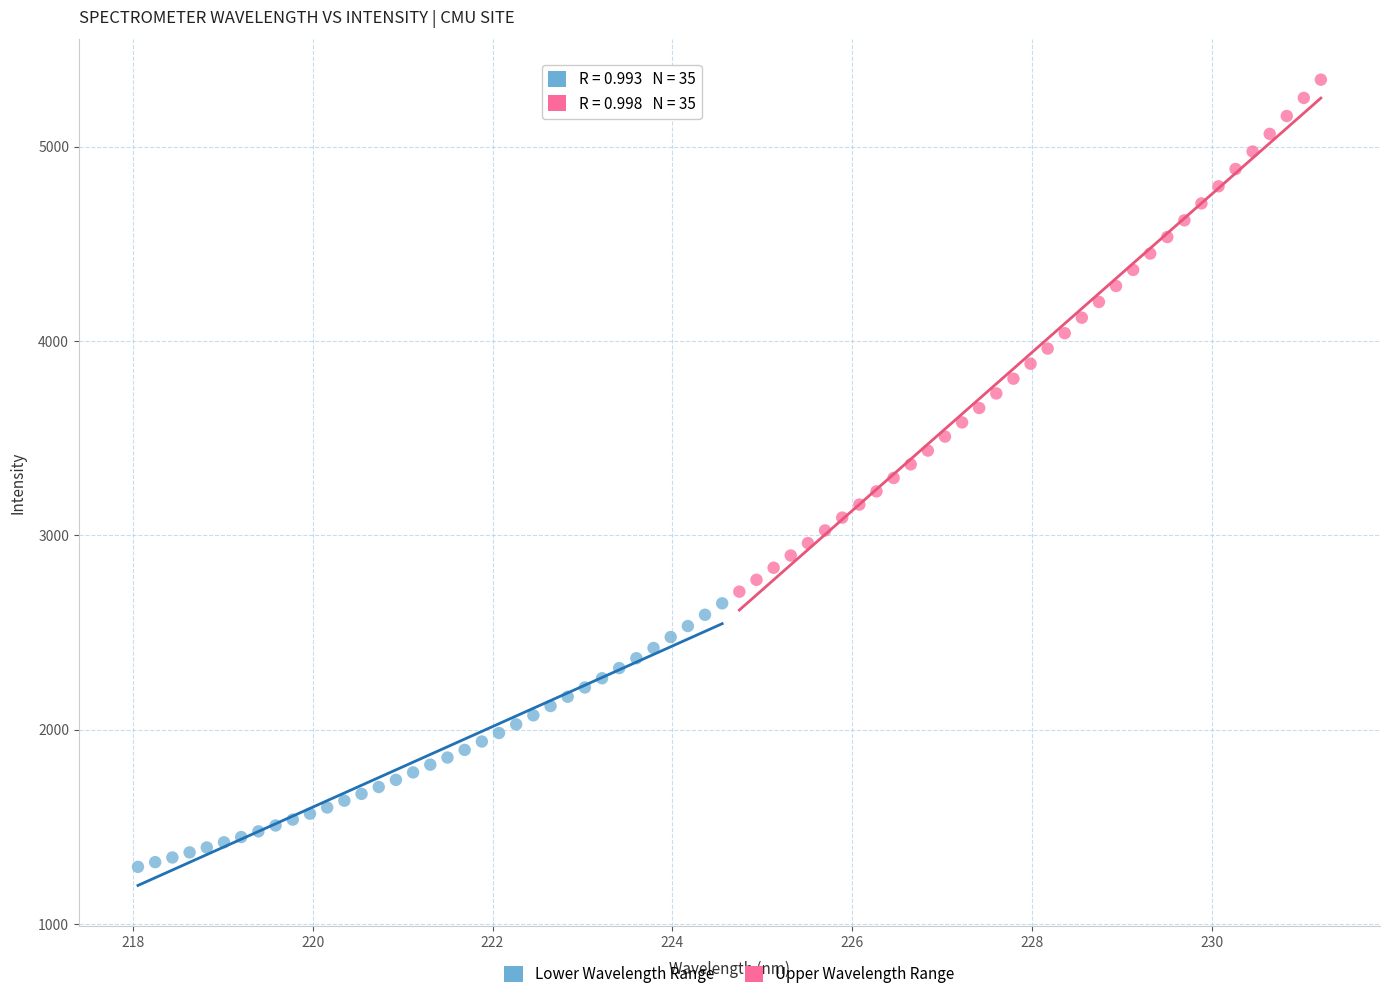

What are all the series names shown in the legend?

Lower Wavelength Range, Upper Wavelength Range